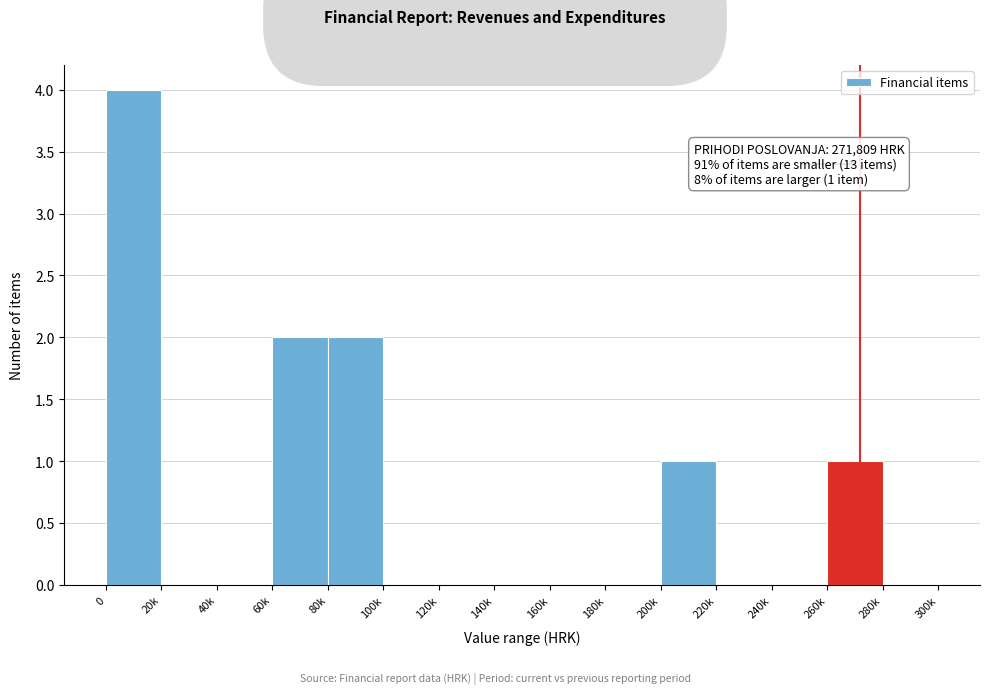

Reading right to left, what are all the values shown in this chart?

280k=0	260k=1	240k=0	220k=0	200k=1	180k=0	160k=0	140k=0	120k=0	100k=0	80k=2	60k=2	40k=0	20k=0	0=4